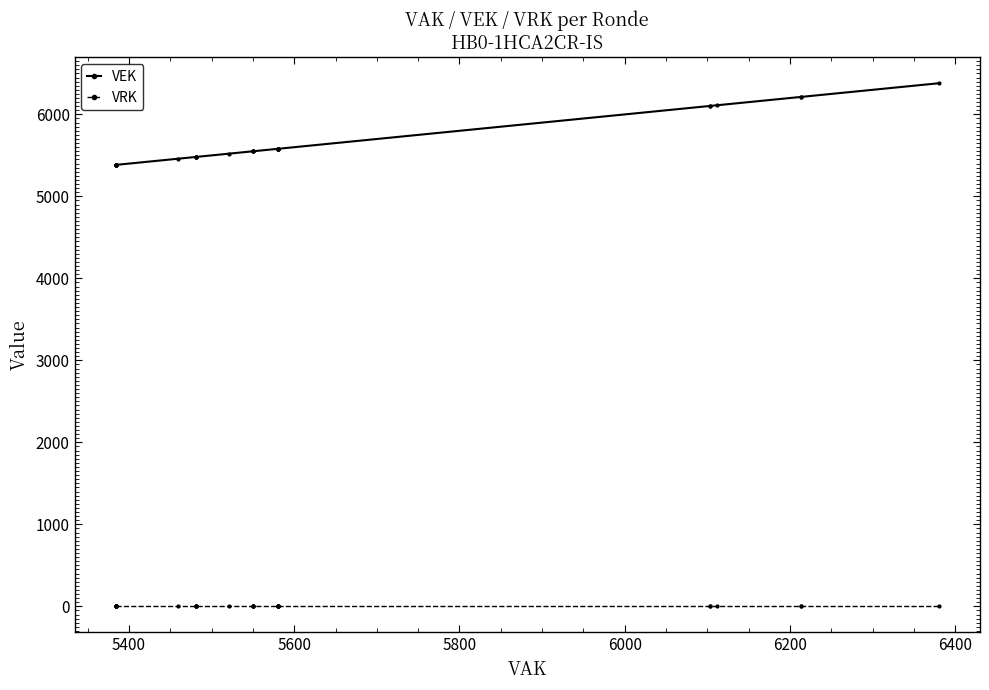

True or false: VEK and VRK intersect in this chart.

False